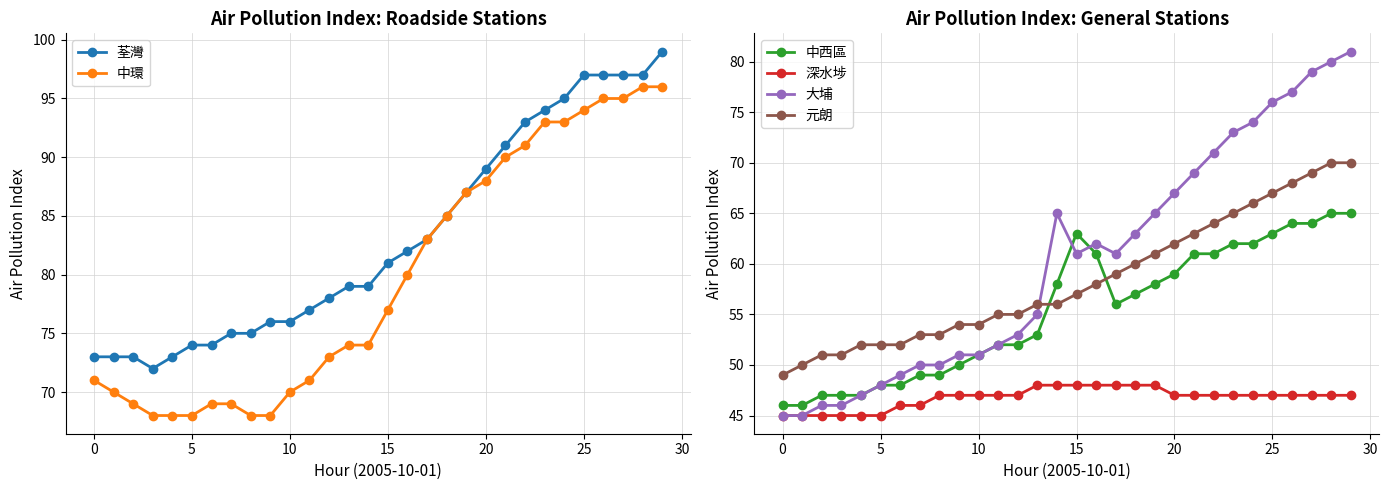

What is the difference between the 大埔 values at 14 and 13?

10